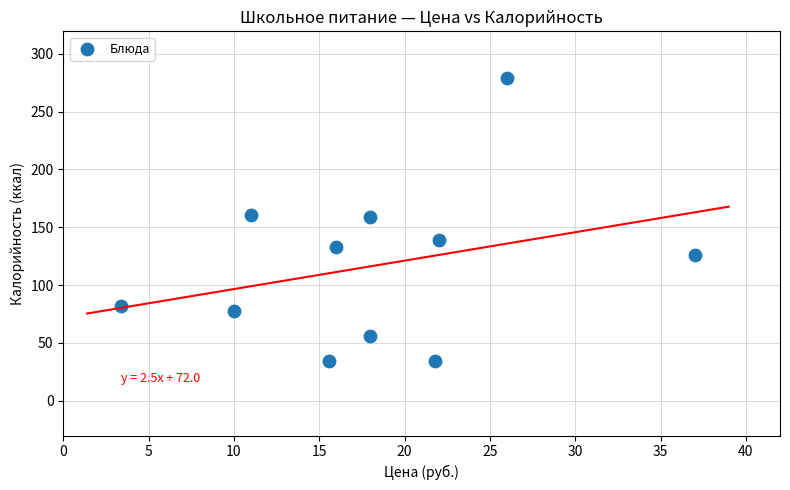

What is the average X value?

18.1